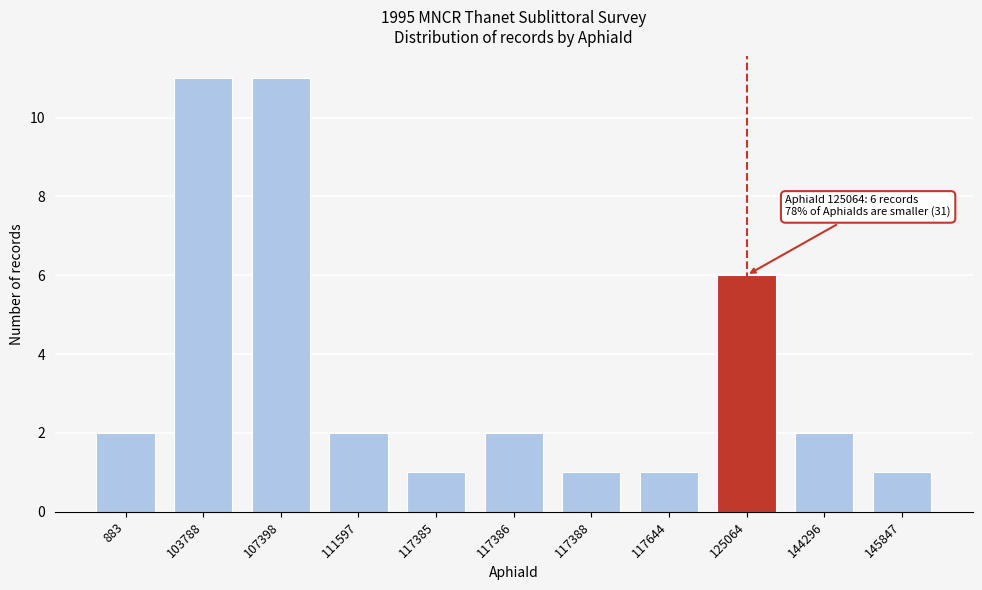

Reading right to left, transcribe all the data shown in this chart.

1	2	6	1	1	2	1	2	11	11	2